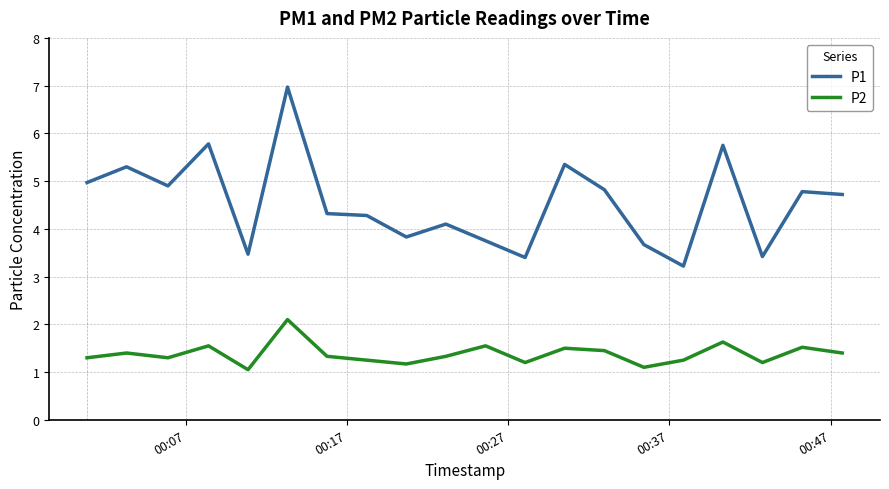

Which series has the largest total across all categories?

P1